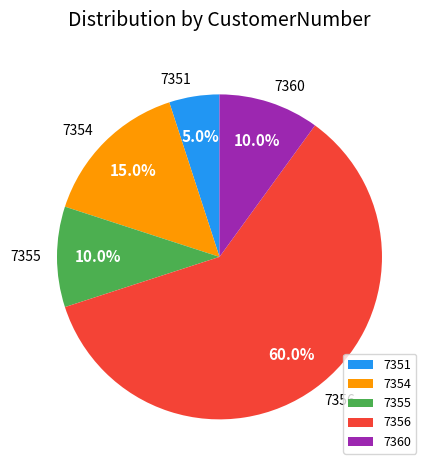

Which category has the biggest portion of the pie?

7356